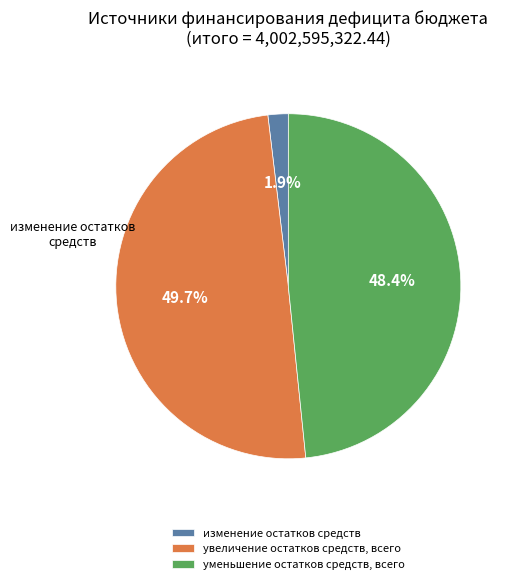

What is the largest slice in the pie chart?

увеличение остатков средств, всего